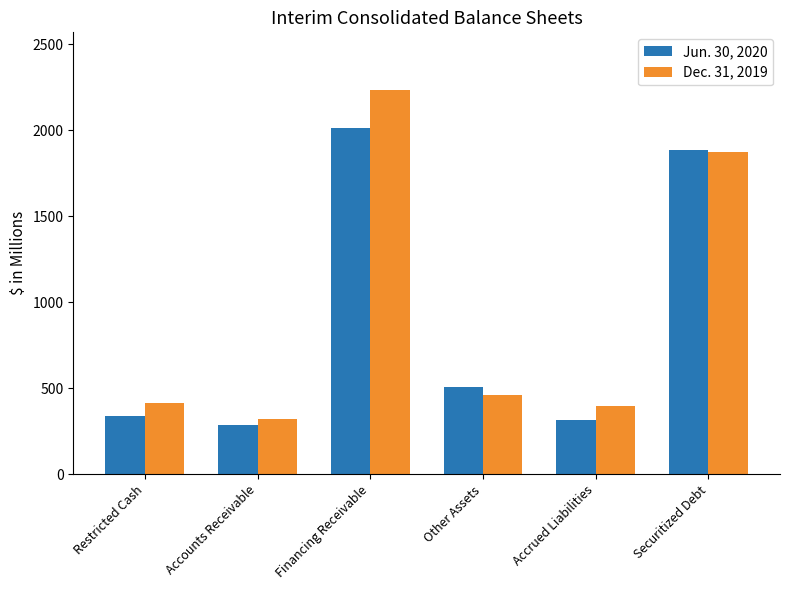

What is the highest value of the Dec. 31, 2019 series?

2233